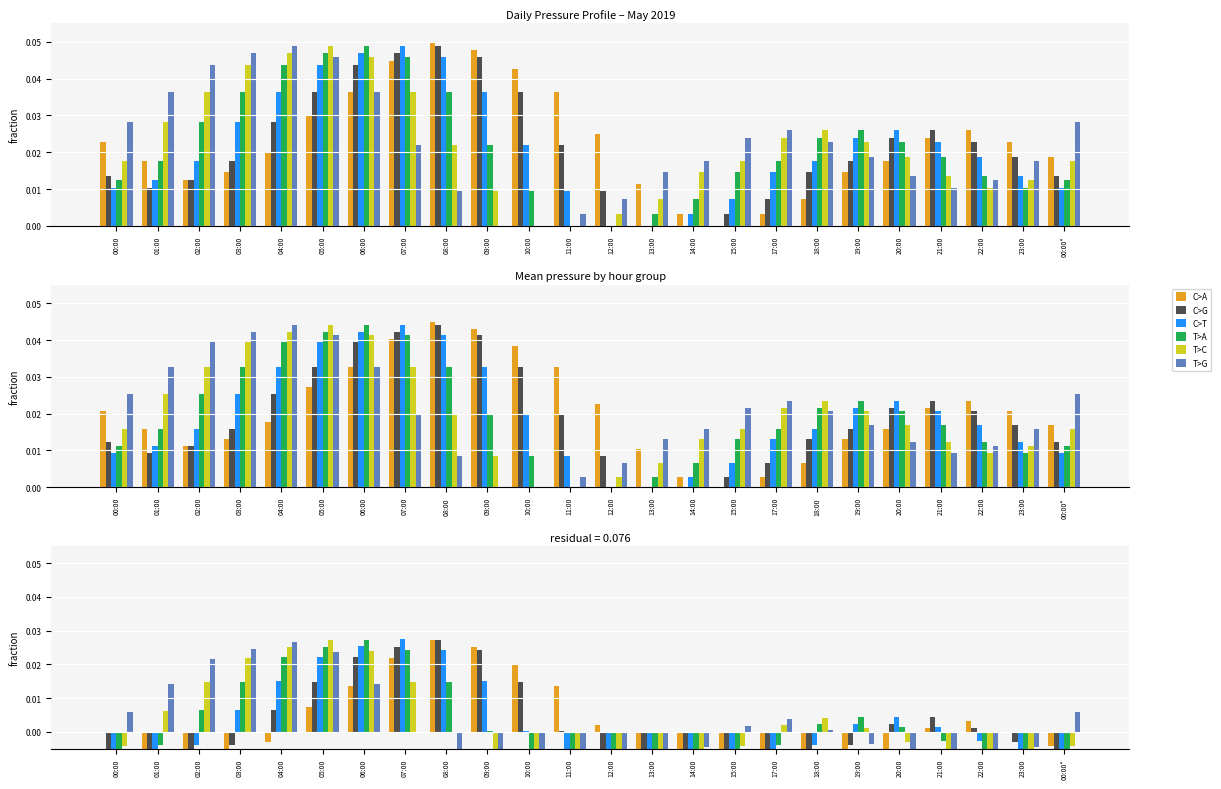

What are all the series names shown in the legend?

C>A, C>G, C>T, T>A, T>C, T>G